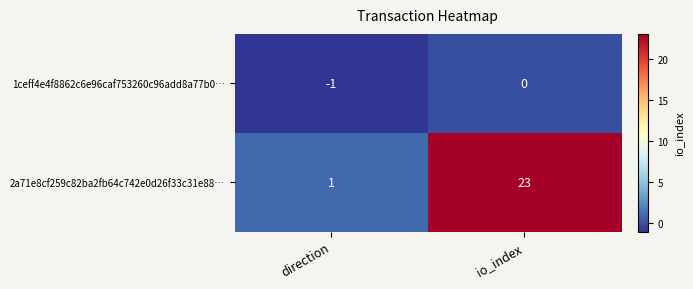

Reading left to right, extract all data points from this chart.

1ceff4e4f8862c6e96caf753260c96add8a77b0…: direction=-1	io_index=0
2a71e8cf259c82ba2fb64c742e0d26f33c31e88…: direction=1	io_index=23